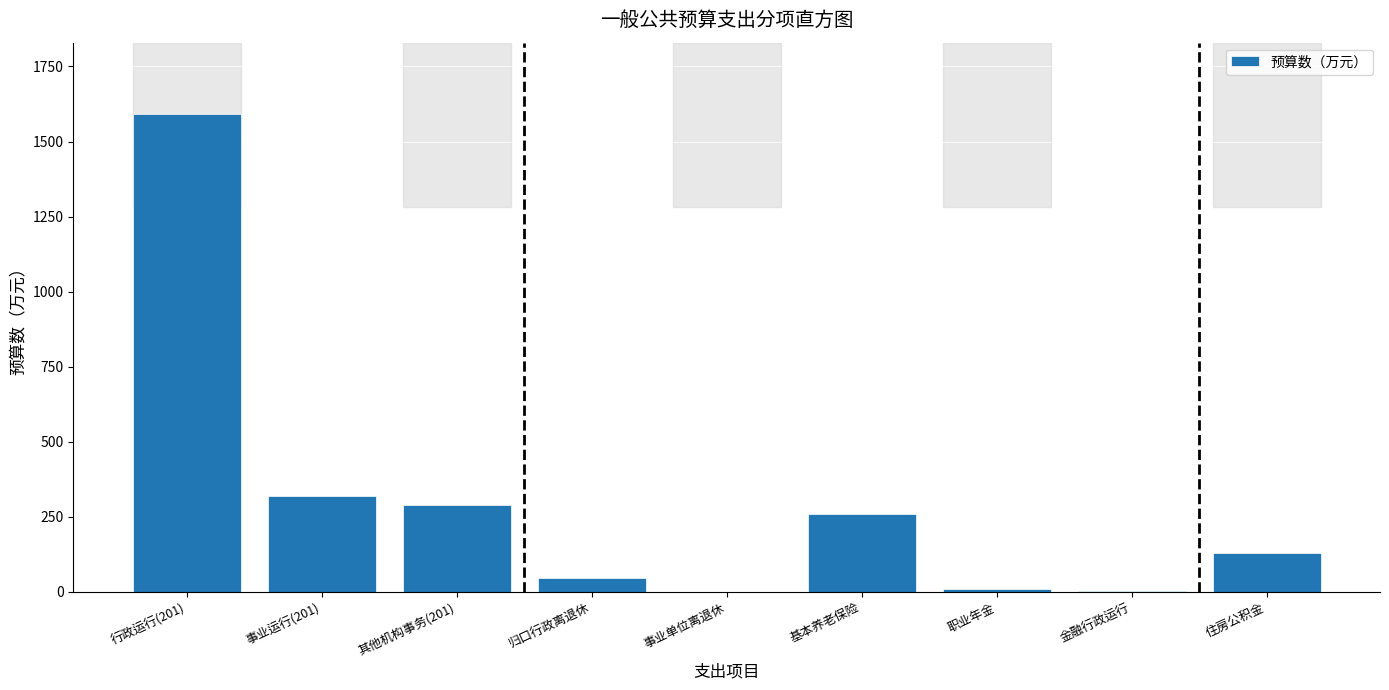

Where is the data nearest to the value 795?

事业运行(201)